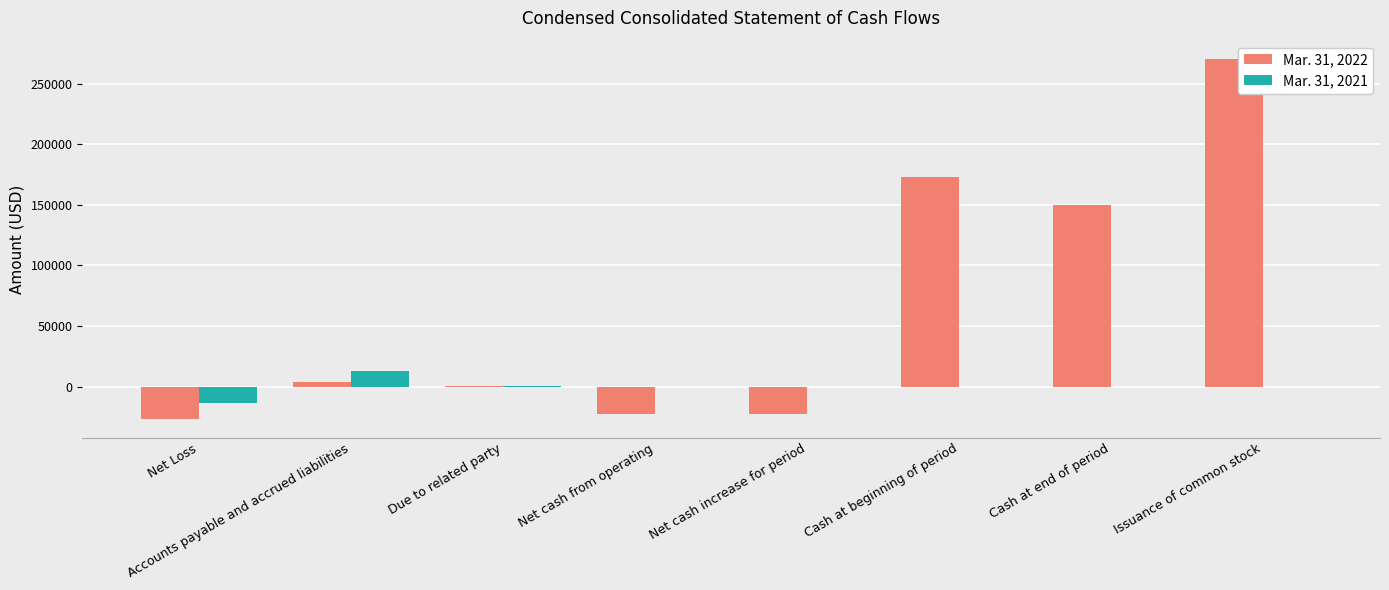

Are the bars horizontal?

No